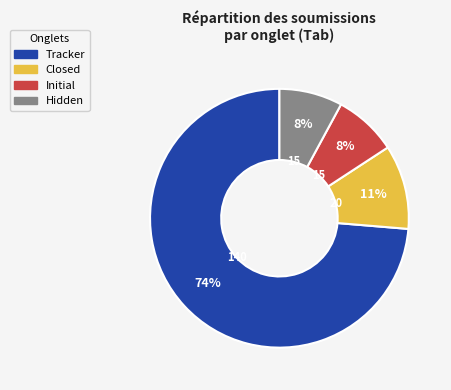

Do Initial and Tracker together represent more than half of the pie?

Yes